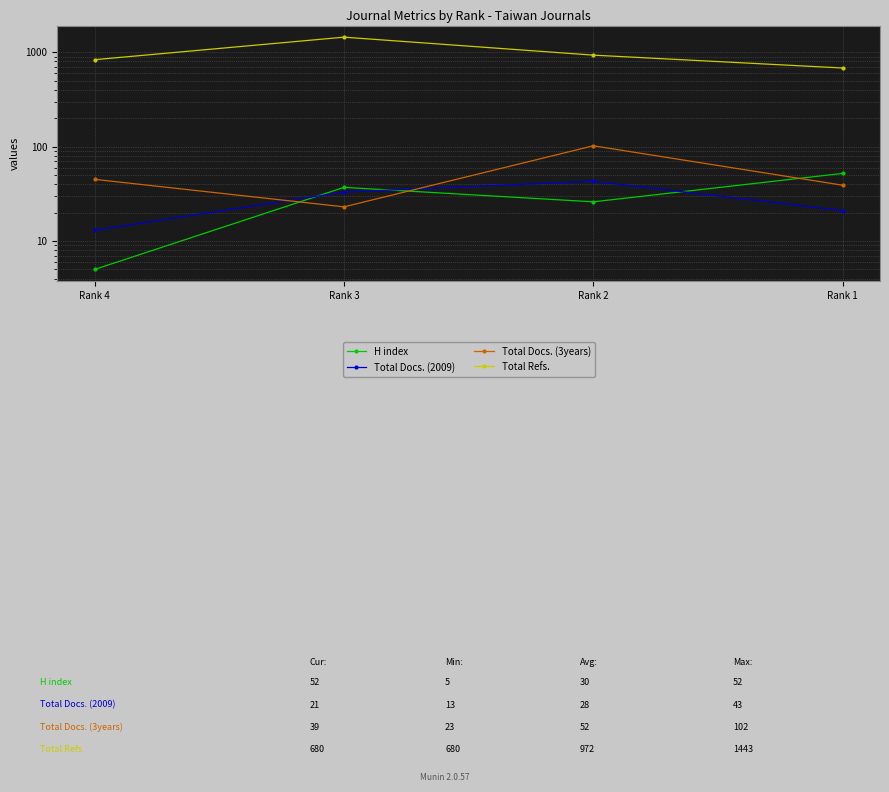

What are all the series names shown in the legend?

H index, Total Docs. (2009), Total Docs. (3years), Total Refs.